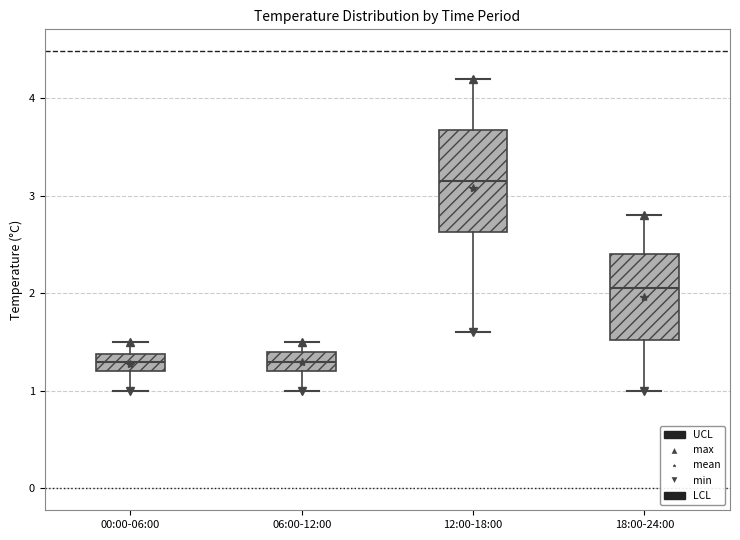

Reading left to right, read every box against the y-axis: the position of its median line, the range the box covers, and the ends of its whiskers. The values are not printed on the chart, so give them approximately, as read against the axis.

00:00-06:00: median 1.3, box 1.2 to 1.4, whiskers 1.0 to 1.5
06:00-12:00: median 1.3, box 1.2 to 1.4, whiskers 1.0 to 1.5
12:00-18:00: median 3.2, box 2.6 to 3.7, whiskers 1.6 to 4.2
18:00-24:00: median 2.1, box 1.5 to 2.4, whiskers 1.0 to 2.8